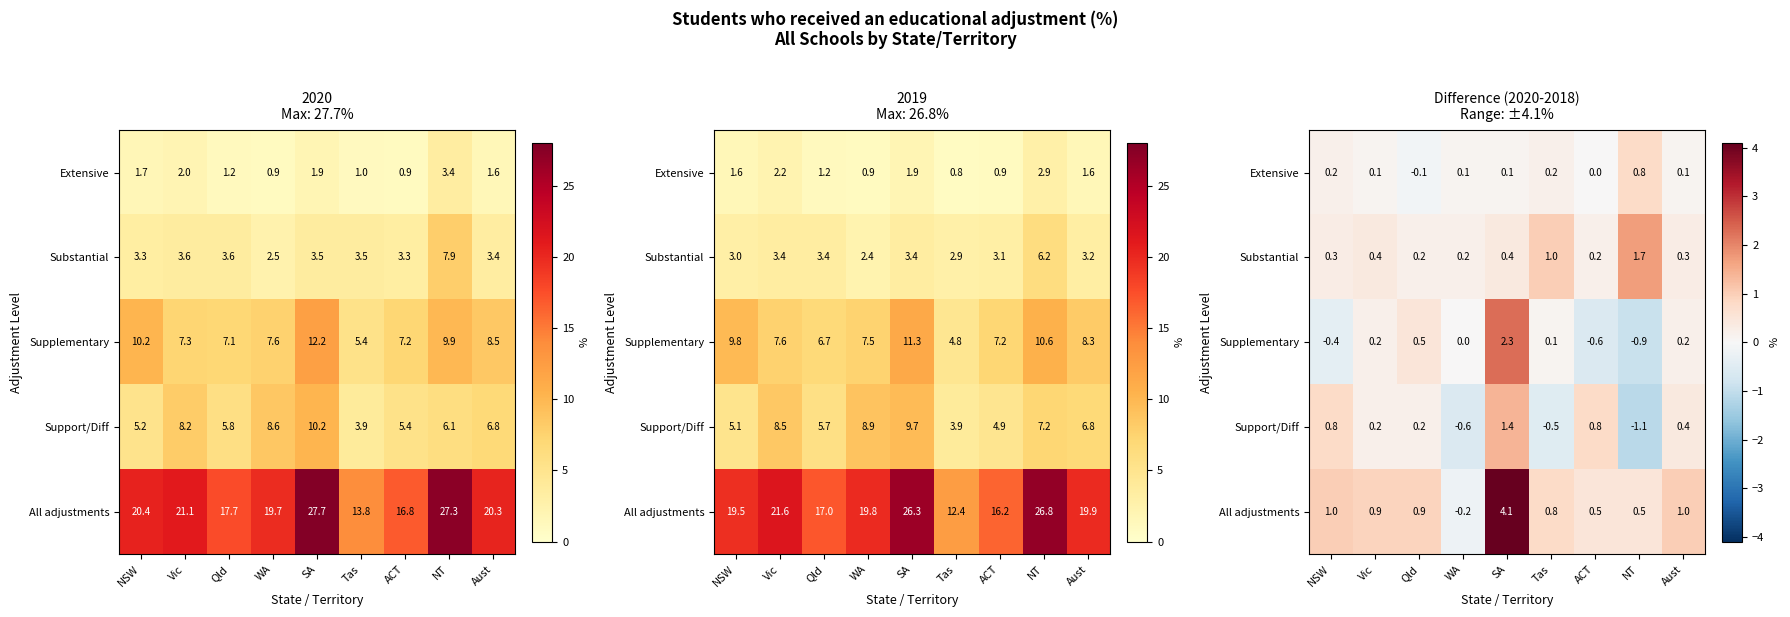

Which series has the widest spread of values?

All adjustments